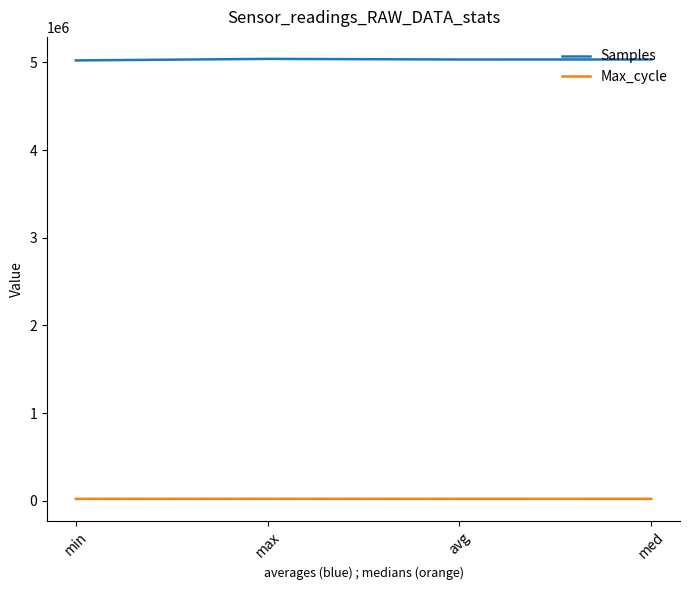

What is the sum of all Samples values?

20133562.8